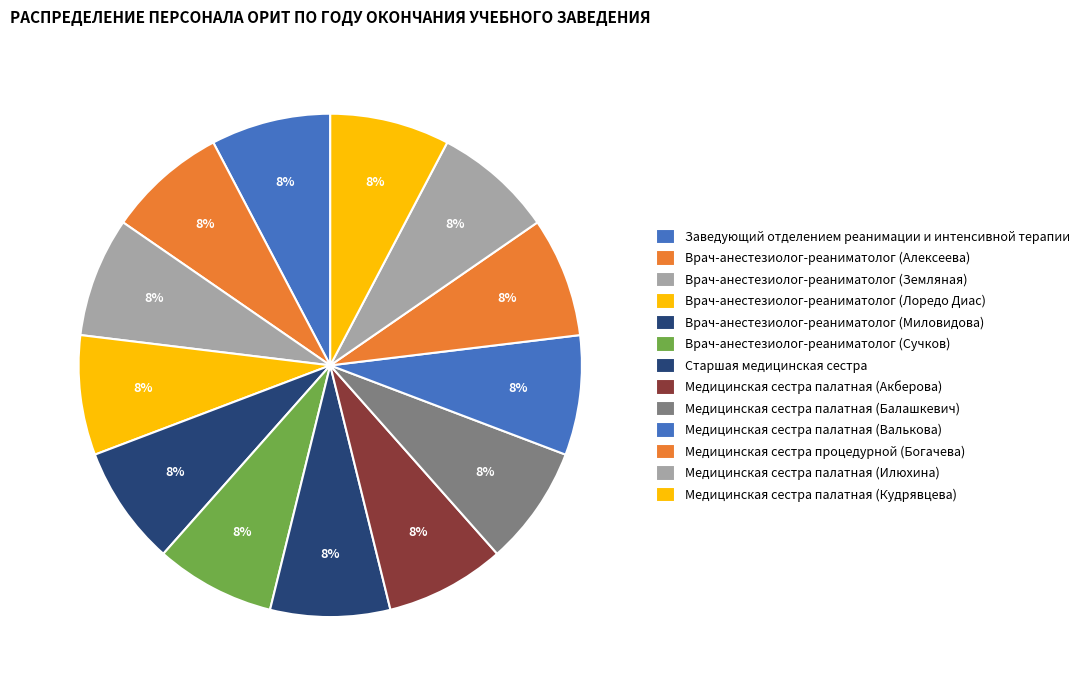

To the nearest percent, what portion does Врач-анестезиолог-реаниматолог (Лоредо Диас) represent?

8%